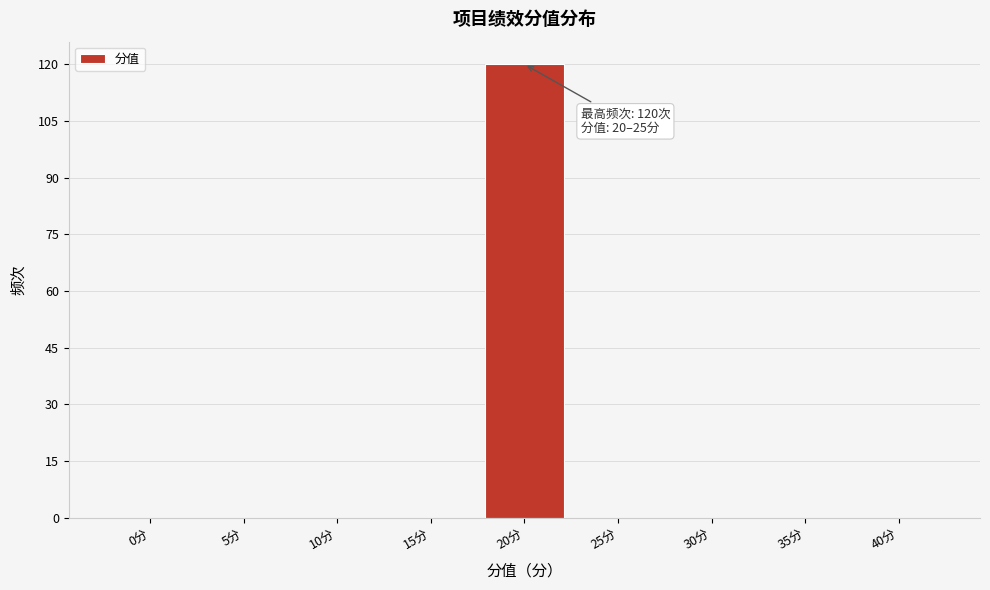

Reading left to right, list all the values displayed in this chart.

0分=0	5分=0	10分=0	15分=0	20分=120	25分=0	30分=0	35分=0	40分=0